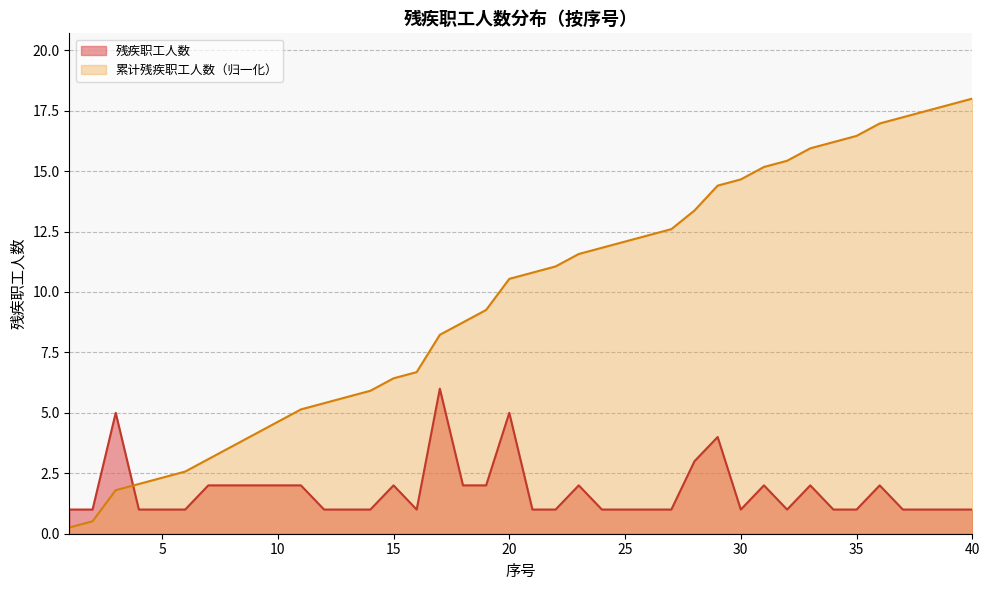

Where is 残疾职工人数 nearest to the value 3?

28